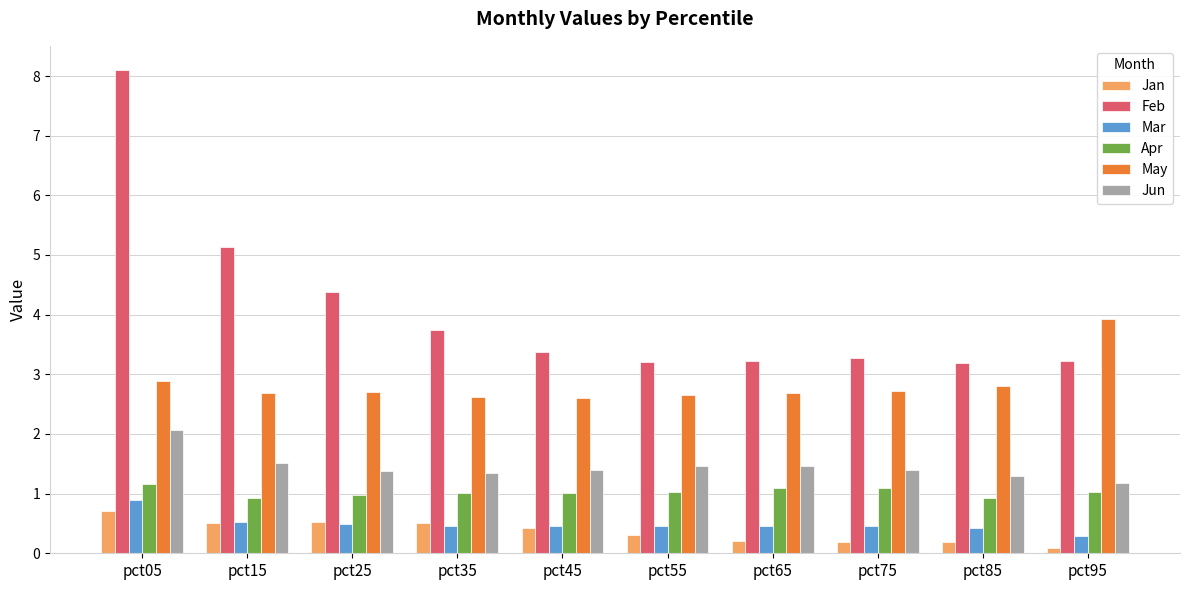

What is the difference between the second highest and minimum values in the Feb series?

1.9